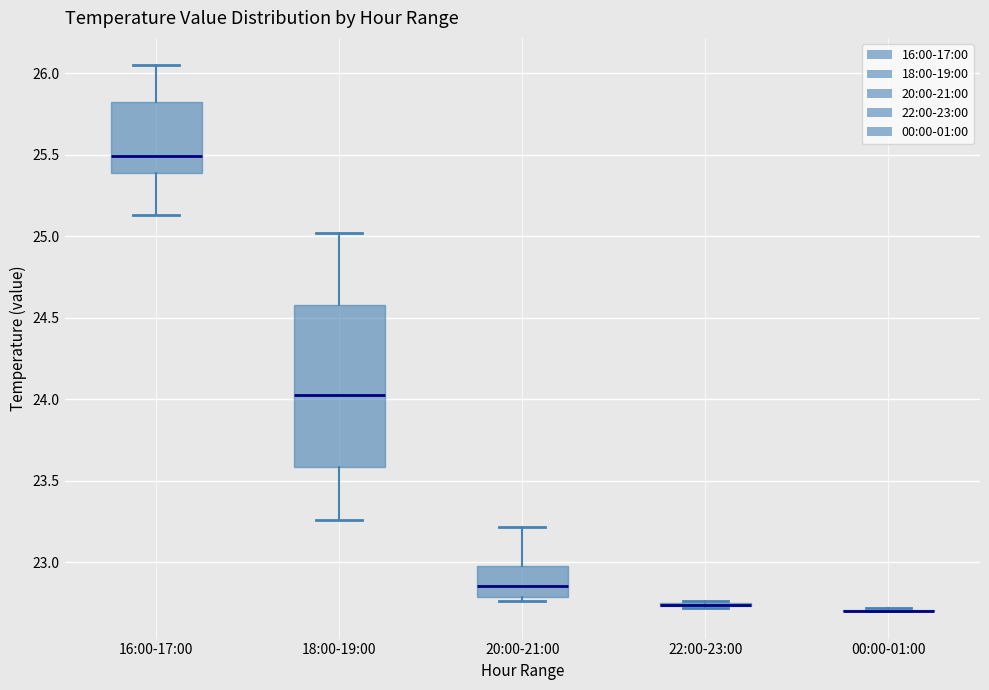

Reading left to right, transcribe this box plot: for each box, give where its median line is, the range the box spans, and where its two whiskers end, as read against the y-axis. The values are not printed on the chart, so give them approximately, as read against the axis.

16:00-17:00: median 25.50, box 25.40 to 25.85, whiskers 25.15 to 26.05
18:00-19:00: median 24.05, box 23.60 to 24.60, whiskers 23.25 to 25.00
20:00-21:00: median 22.85, box 22.80 to 23.00, whiskers 22.75 to 23.20
22:00-23:00: box collapsed to a line at 22.75, whiskers 22.70 to 22.75
00:00-01:00: box collapsed to a line at 22.70, whiskers 22.70 to 22.70